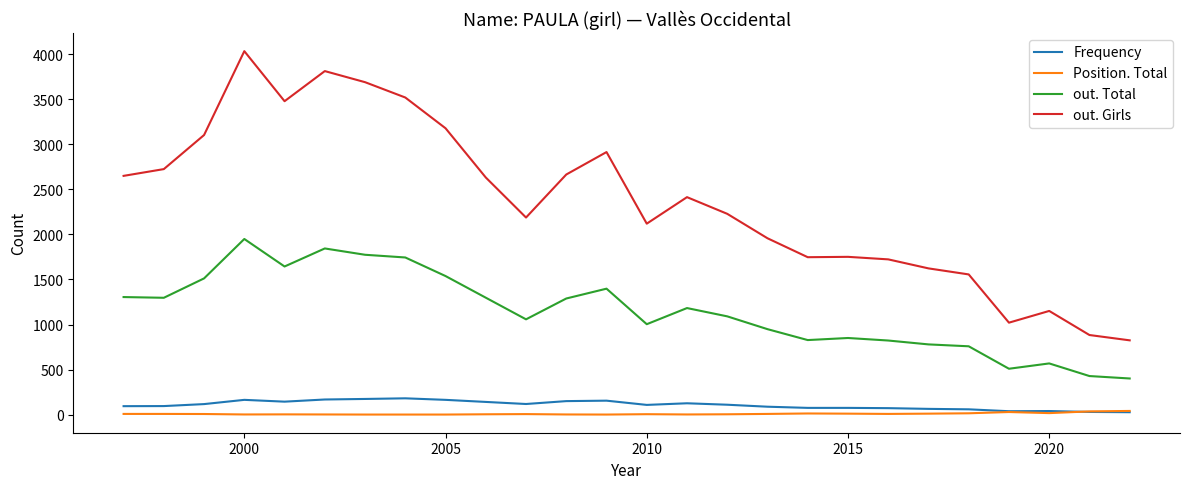

Which series has the largest range (max minus min)?

out. Girls